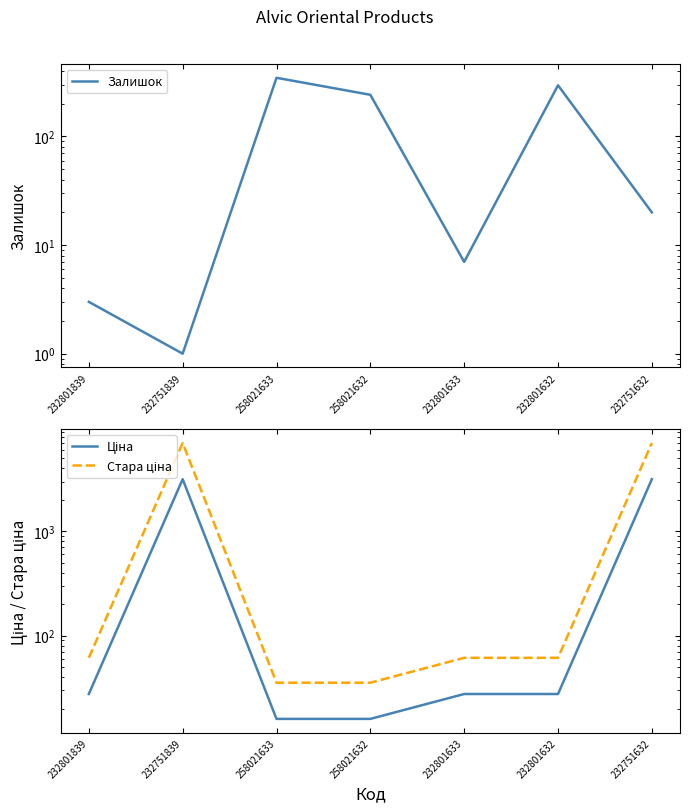

How many values in the Залишок series are below 20?

3